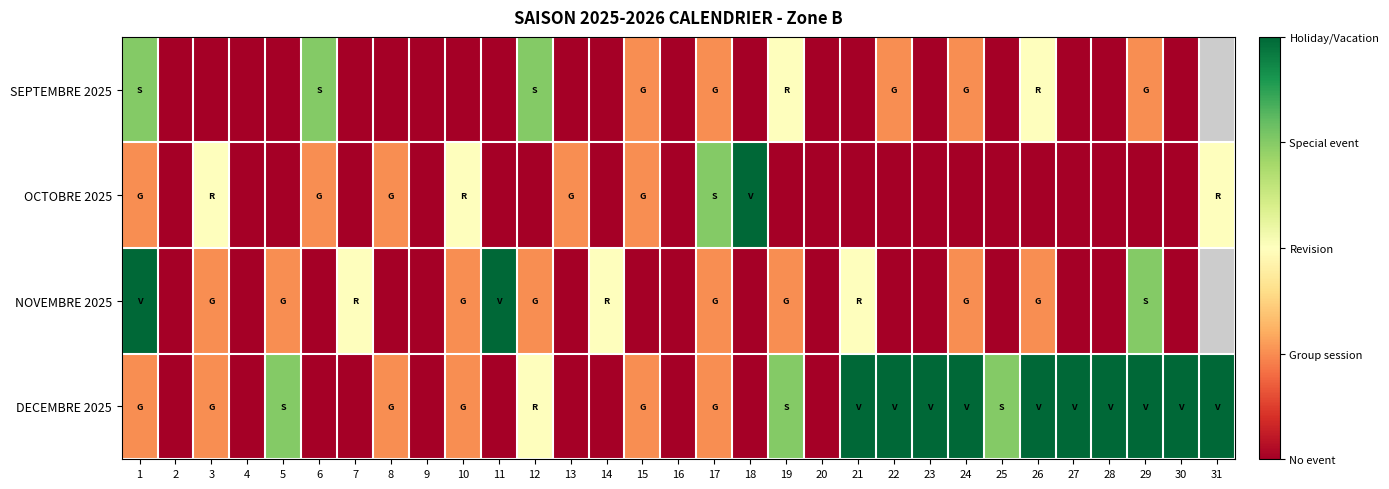

How many values in OCTOBRE 2025 are above zero?

10